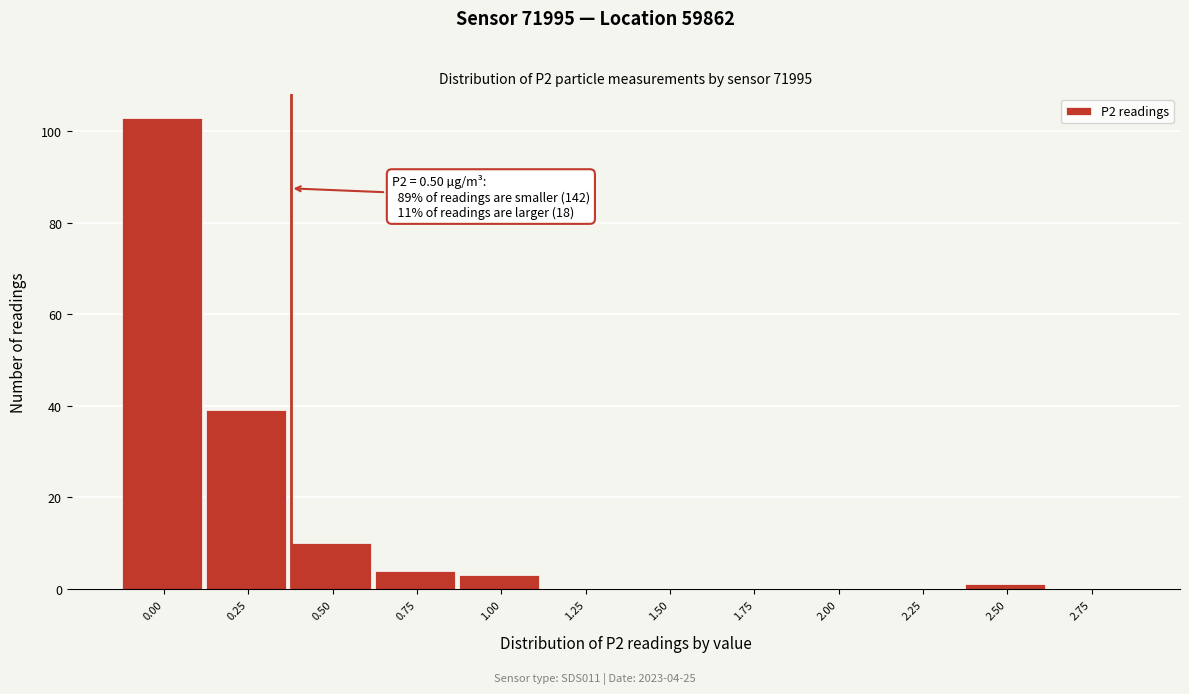

Reading right to left, list all the values displayed in this chart.

2.75=0	2.50=1	2.25=0	2.00=0	1.75=0	1.50=0	1.25=0	1.00=3	0.75=4	0.50=10	0.25=39	0.00=103